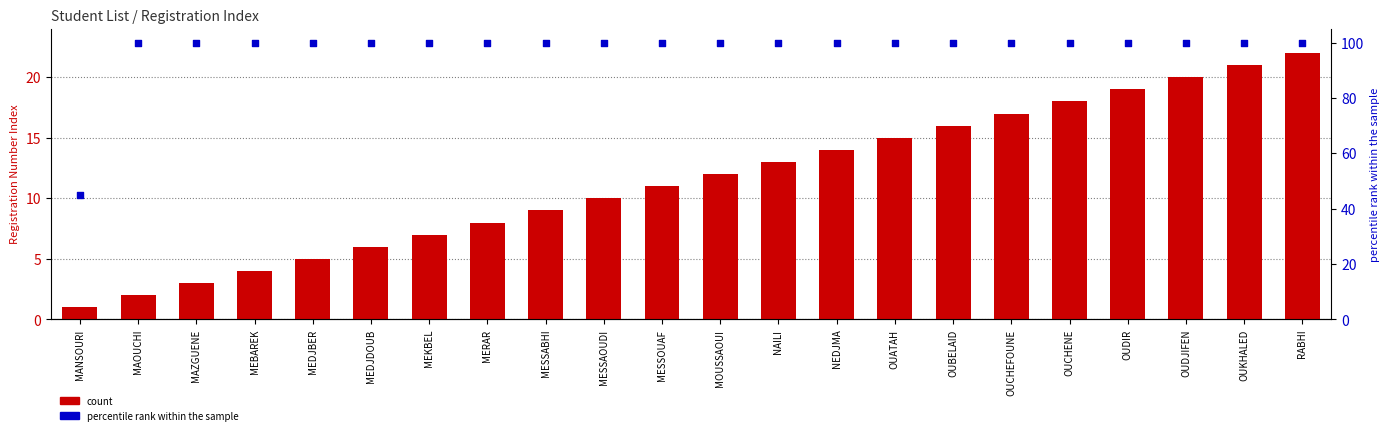

Which series has the largest Y range (max minus min)?

percentile rank within the sample